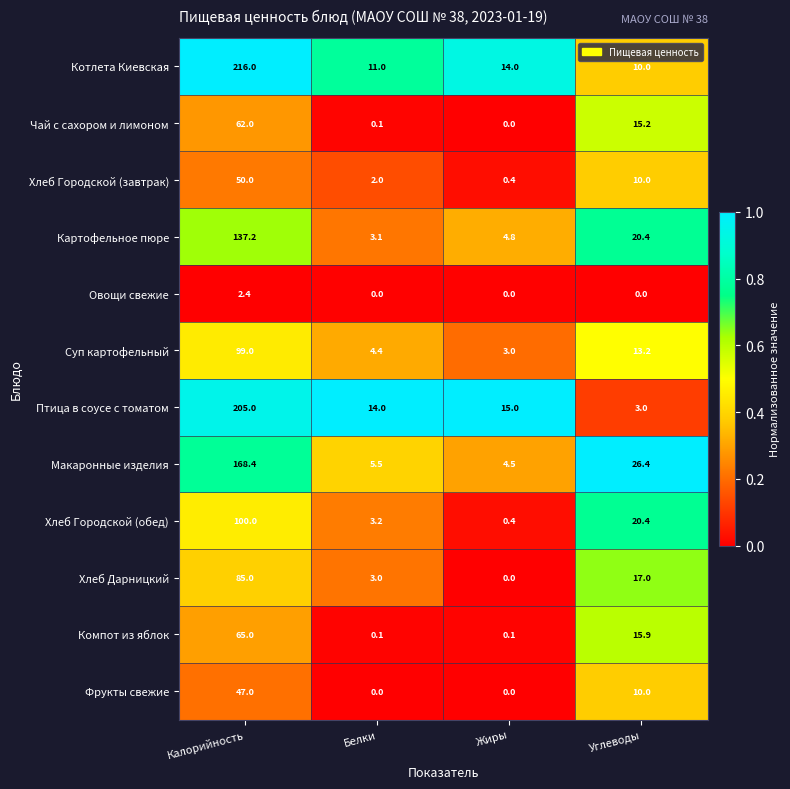

What is the greatest value displayed?

216.0